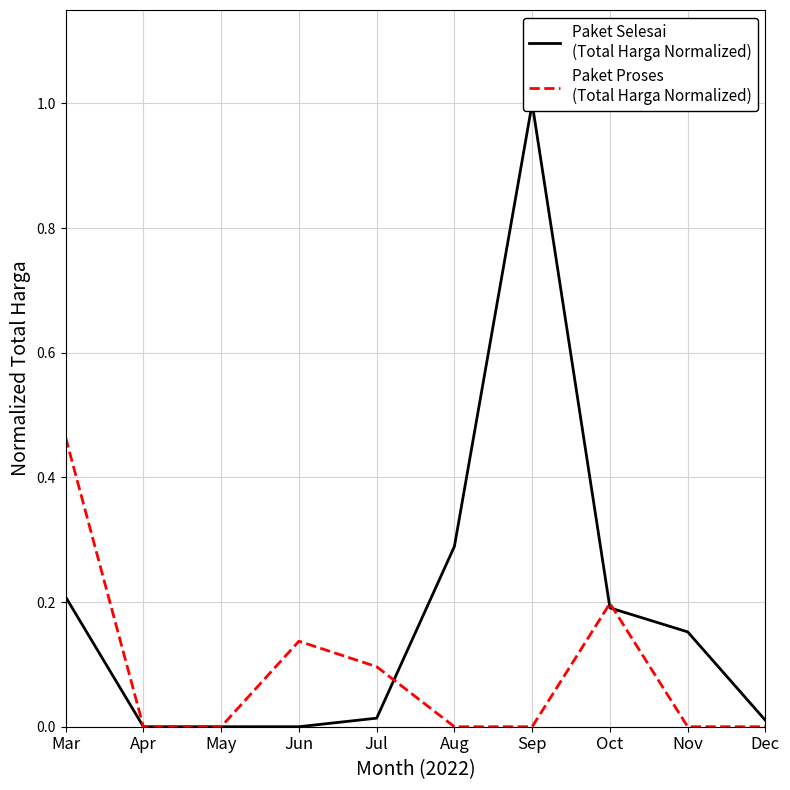

At how many categories does at least one series exceed 0?

8